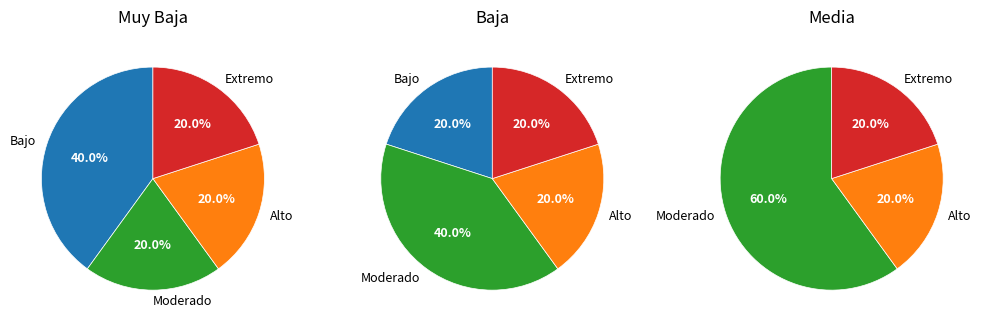

Which series has the widest spread of values?

Bajo